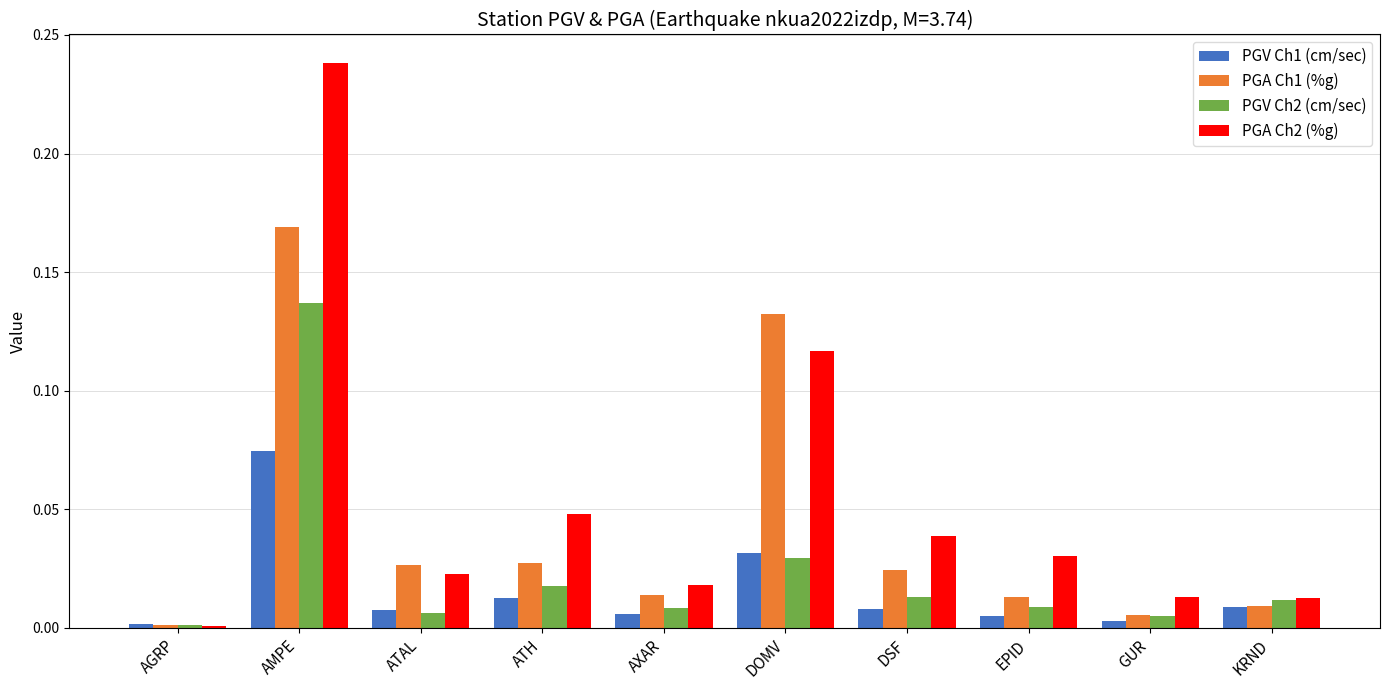

Which series has the widest spread of values?

PGA Ch2 (%g)